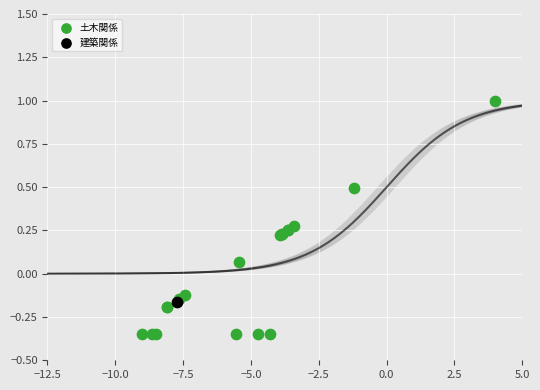

What are all the series names shown in the legend?

土木関係, 建築関係